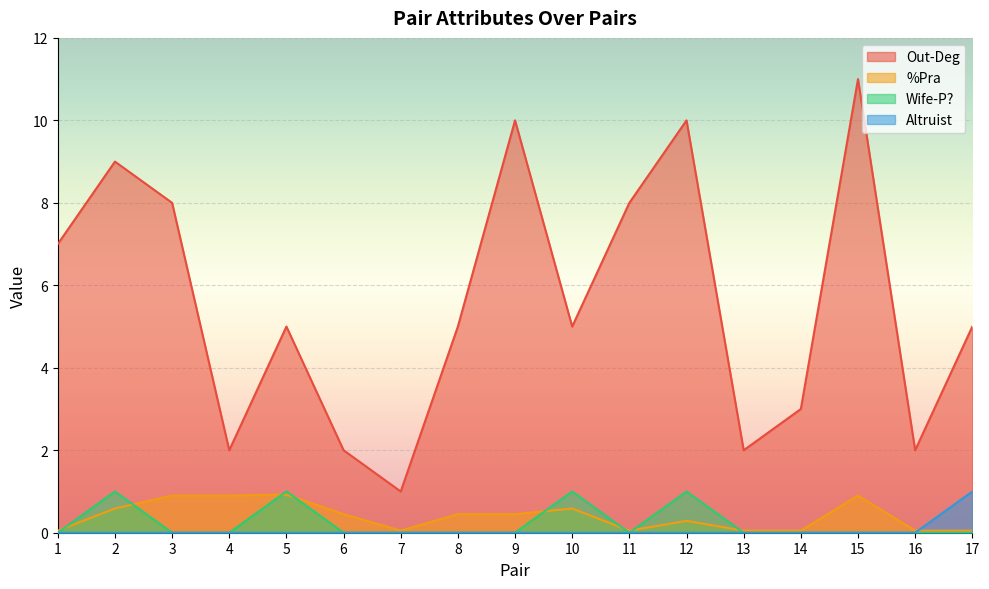

How many lines are shown in the chart?

4